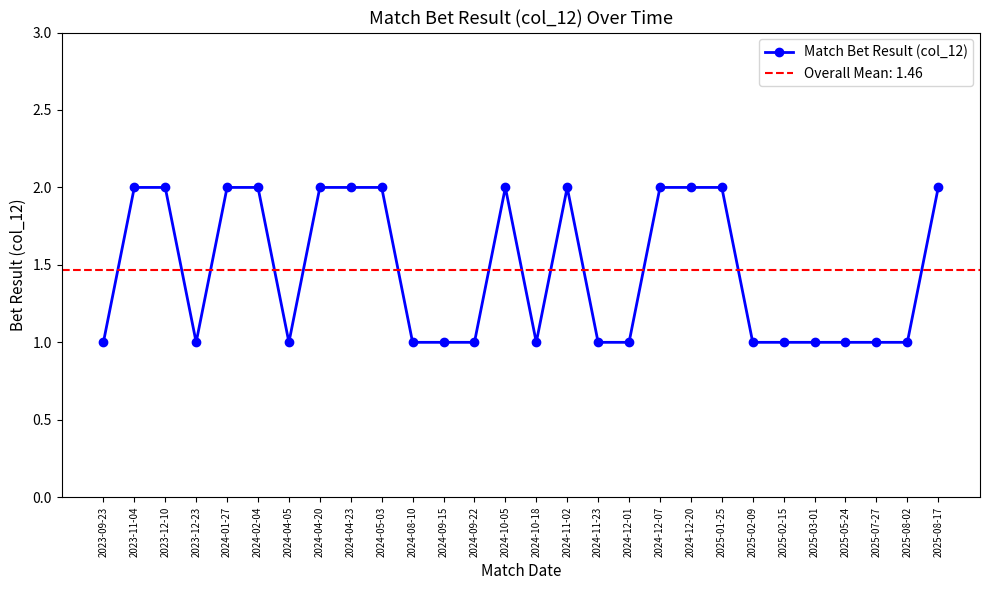

List the labels in order of value, smallest first.

2023-09-23, 2023-12-23, 2024-04-05, 2024-08-10, 2024-09-15, 2024-09-22, 2024-10-18, 2024-11-23, 2024-12-01, 2025-02-09, 2025-02-15, 2025-03-01, 2025-05-24, 2025-07-27, 2025-08-02, 2023-11-04, 2023-12-10, 2024-01-27, 2024-02-04, 2024-04-20, 2024-04-23, 2024-05-03, 2024-10-05, 2024-11-02, 2024-12-07, 2024-12-20, 2025-01-25, 2025-08-17